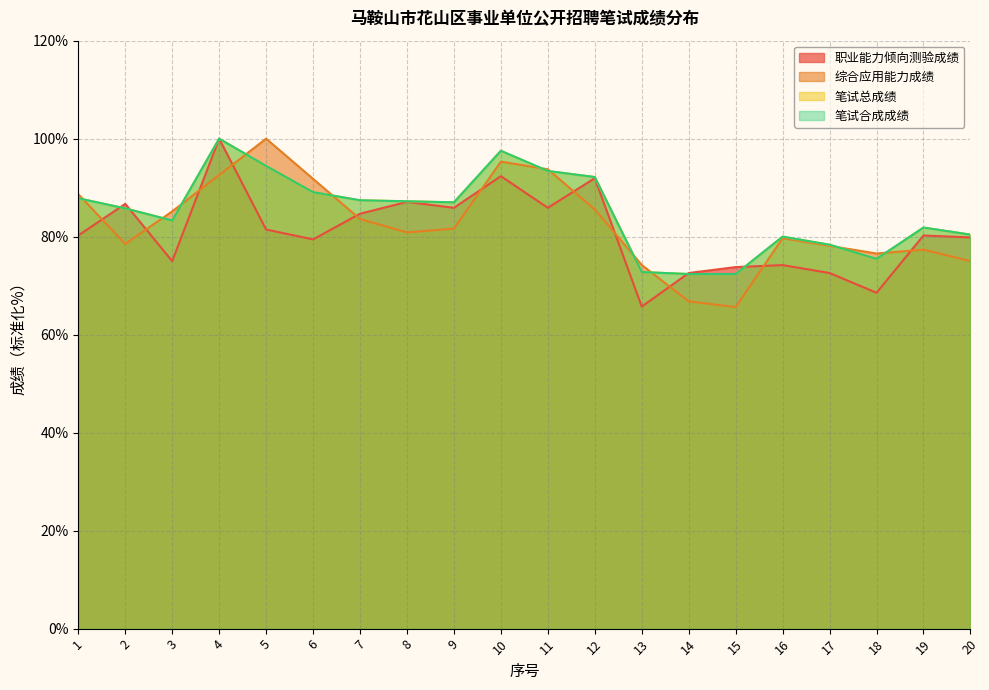

How many data points in 综合应用能力成绩 are less than 81?

10